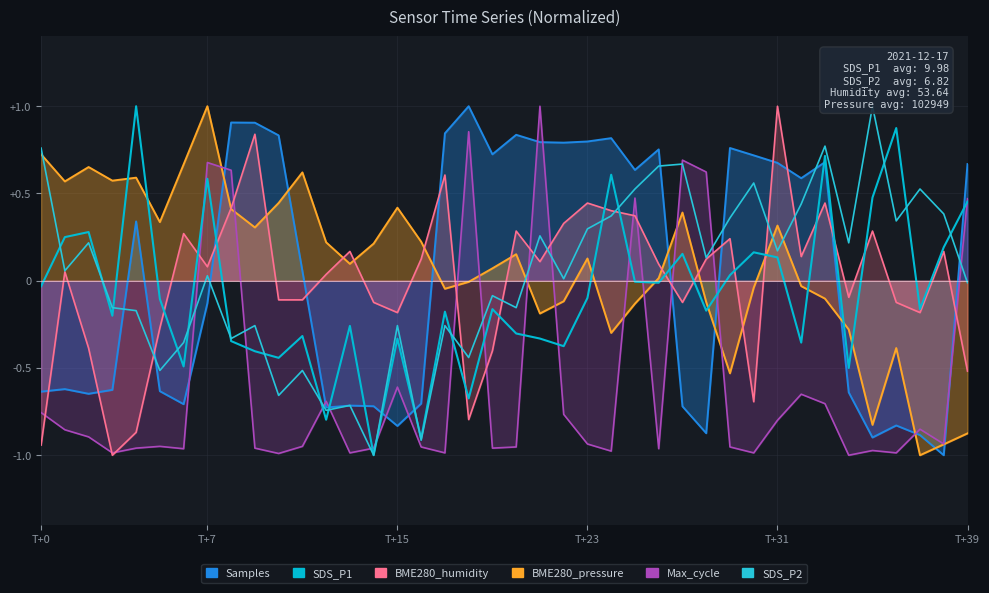

Which series has the largest total across all categories?

SDS_P2